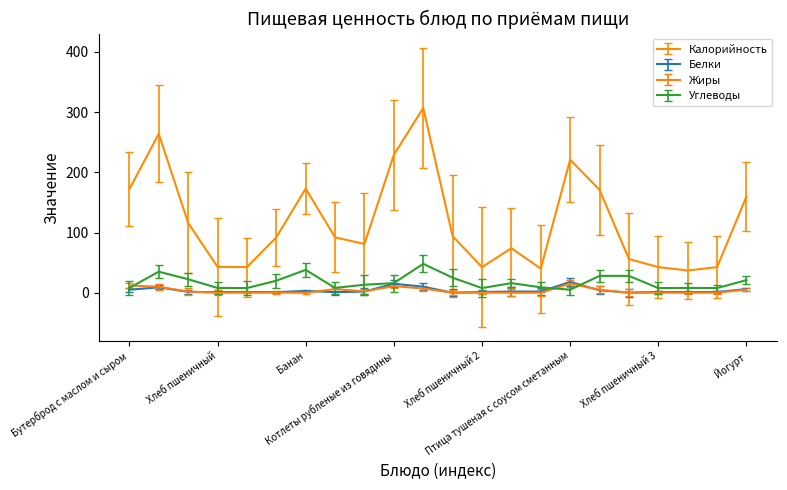

True or false: Жиры and Калорийность cross at least once.

False